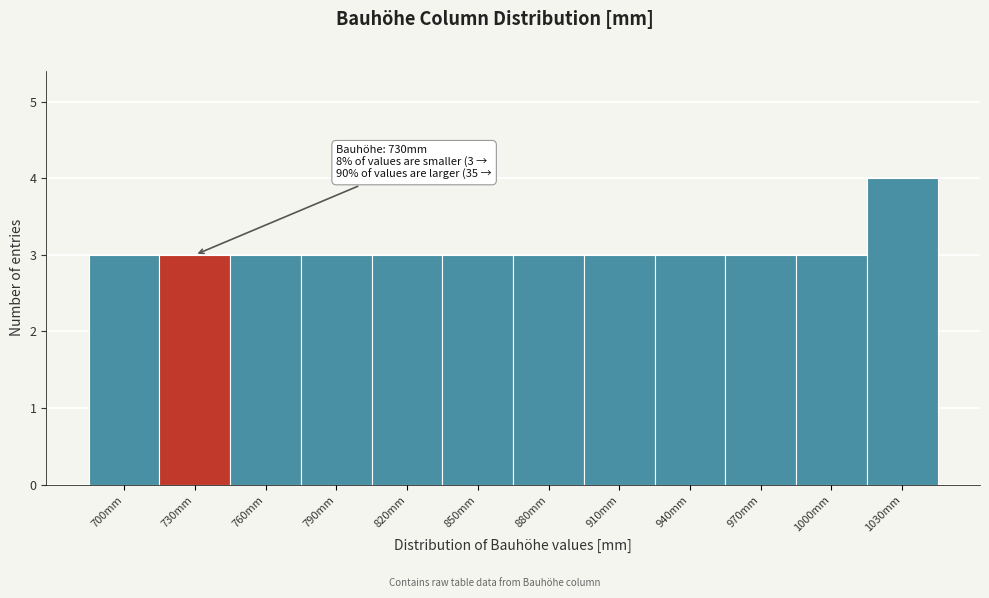

Reading right to left, extract all data points from this chart.

4	3	3	3	3	3	3	3	3	3	3	3